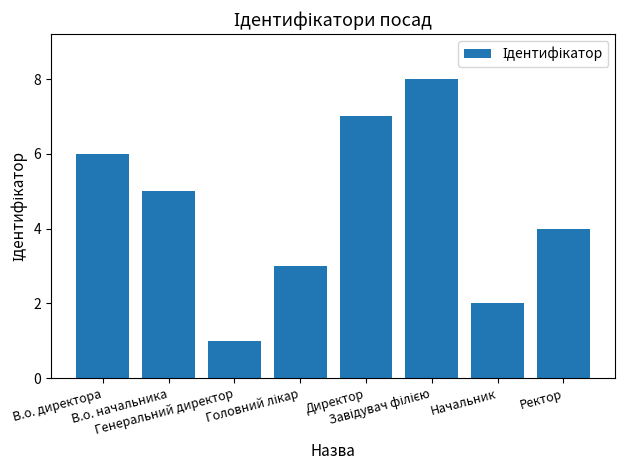

Is it true that the value at В.о. начальника is 5?

True